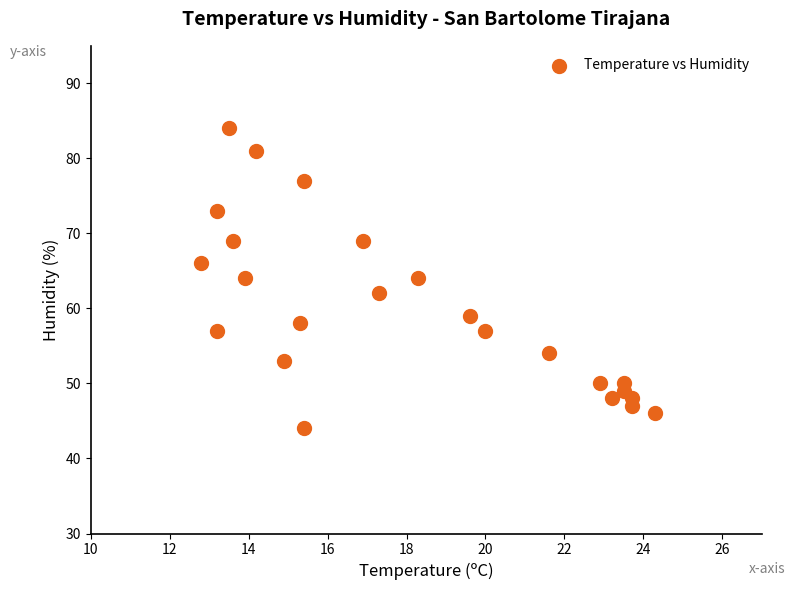

What is the range of Y values (max minus min)?

40